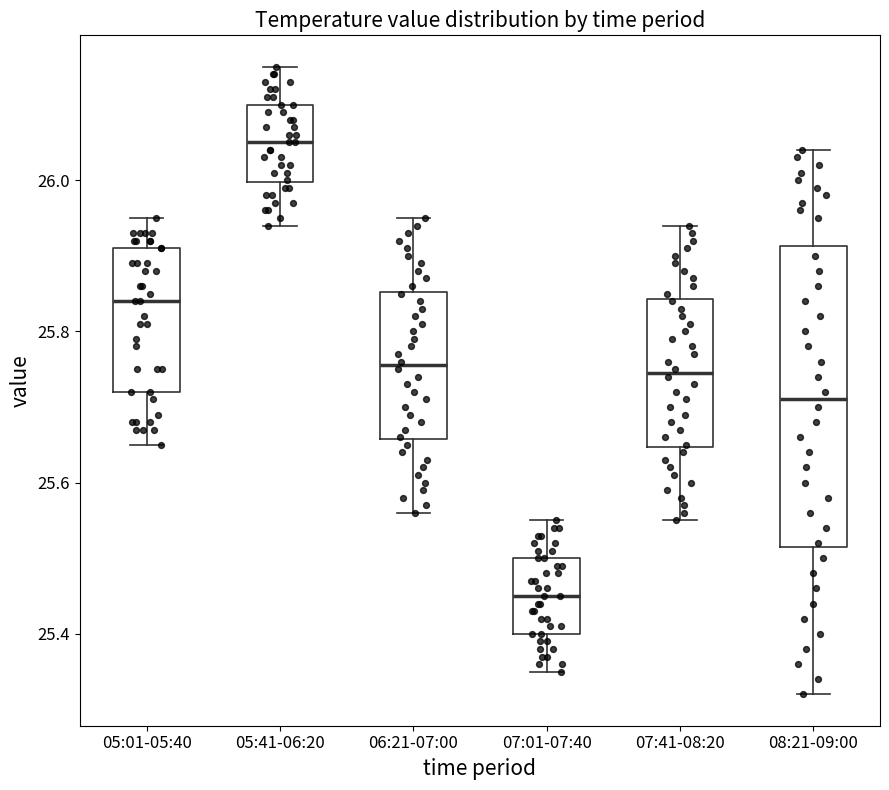

Comparing the boxes themselves (not the whiskers), which one is the tallest?

08:21-09:00